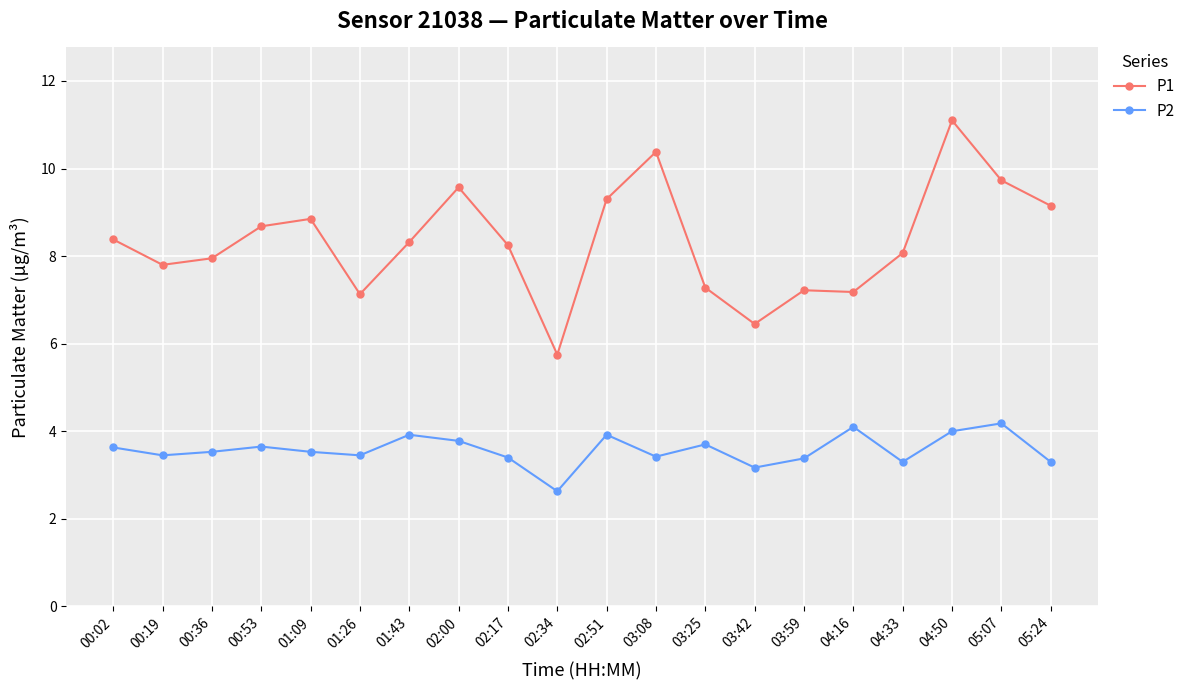

What is the difference between the second highest and minimum values in the P2 series?

1.5